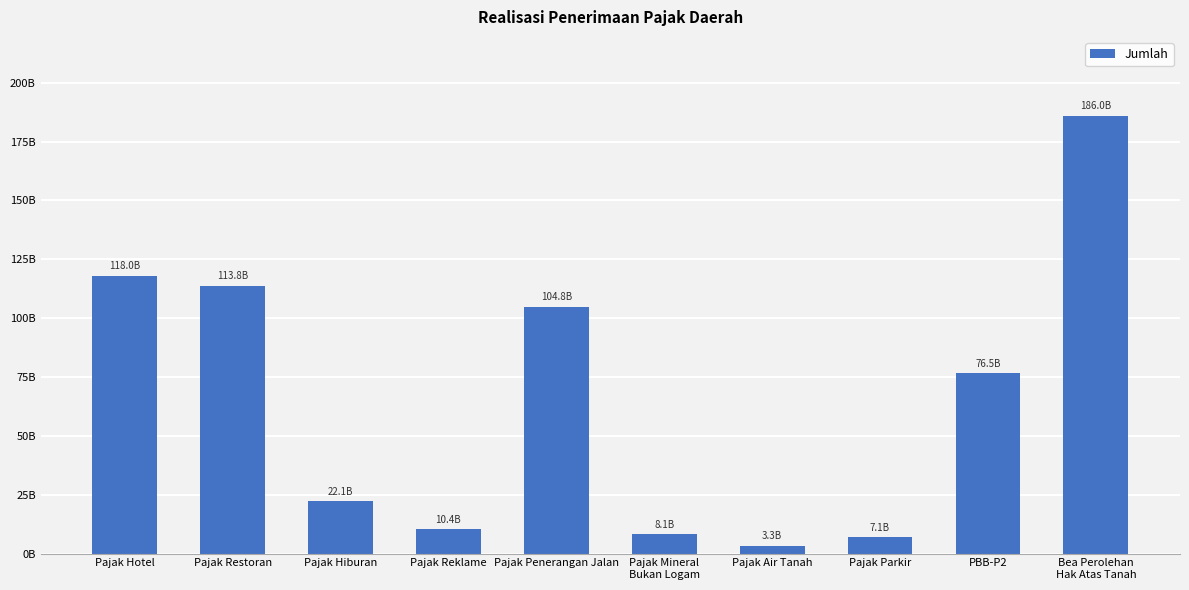

At which category does the chart reach its peak across all series?

Bea Perolehan
Hak Atas Tanah